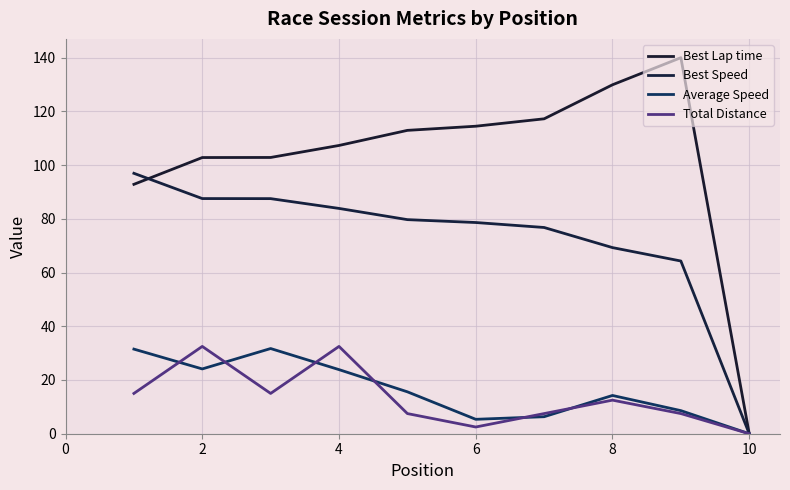

What are all the series names shown in the legend?

Best Lap time, Best Speed, Average Speed, Total Distance